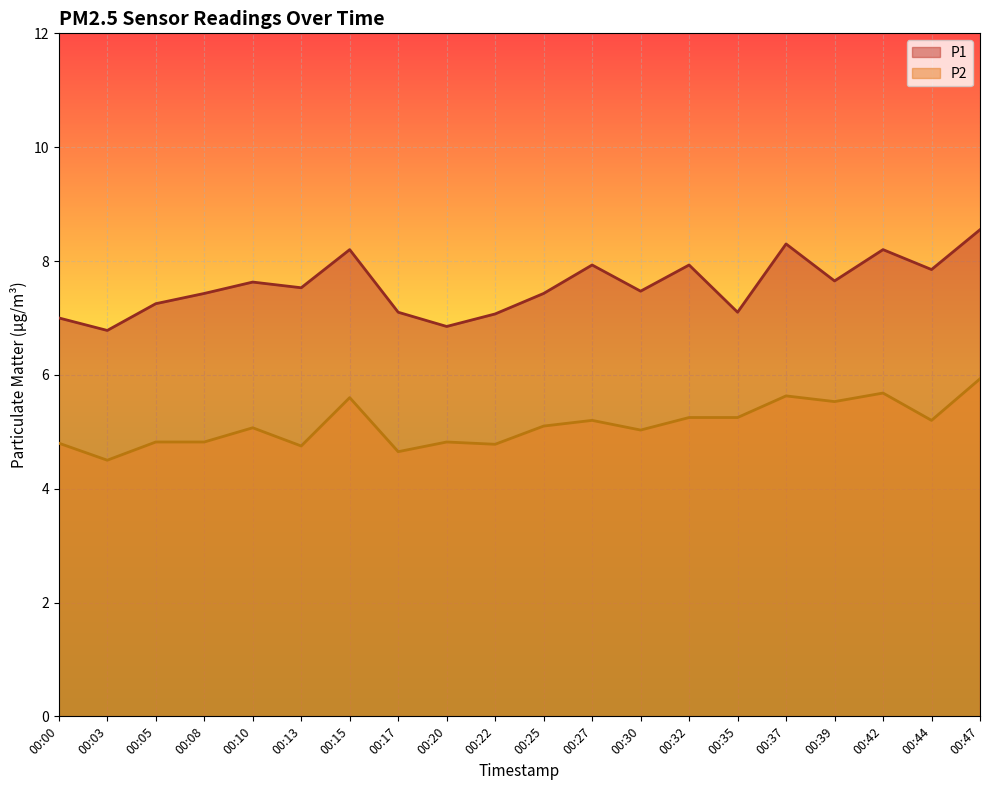

Which series has the widest spread of values?

P1